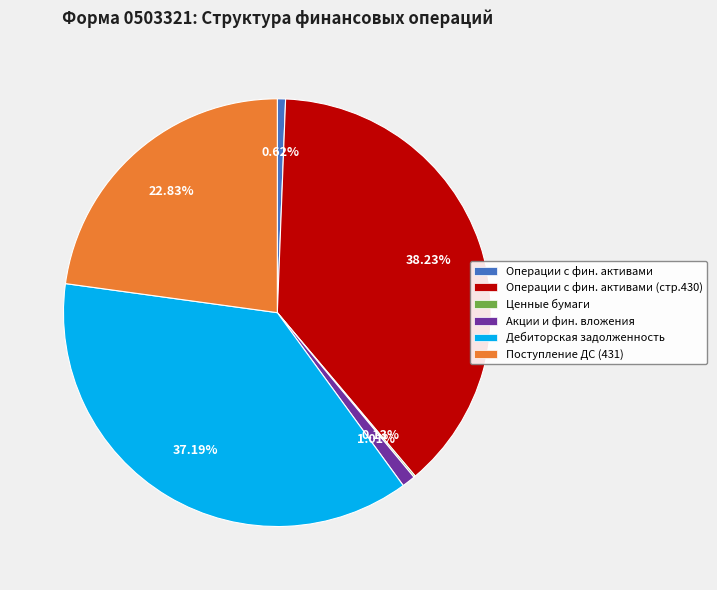

Between Операции с фин. активами and Поступление ДС (431), which is larger?

Поступление ДС (431)